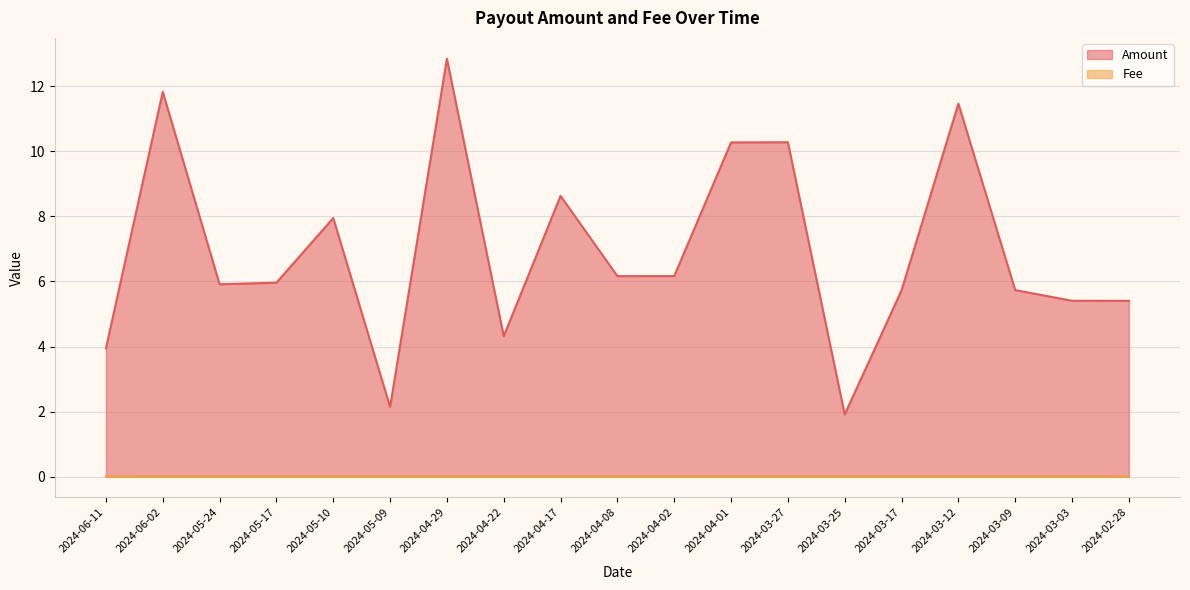

Is it true that Amount equals 3.0 at 2024-03-25?

False